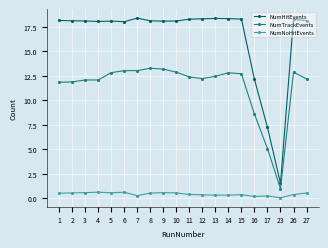

At how many categories does at least one series exceed 1?

20